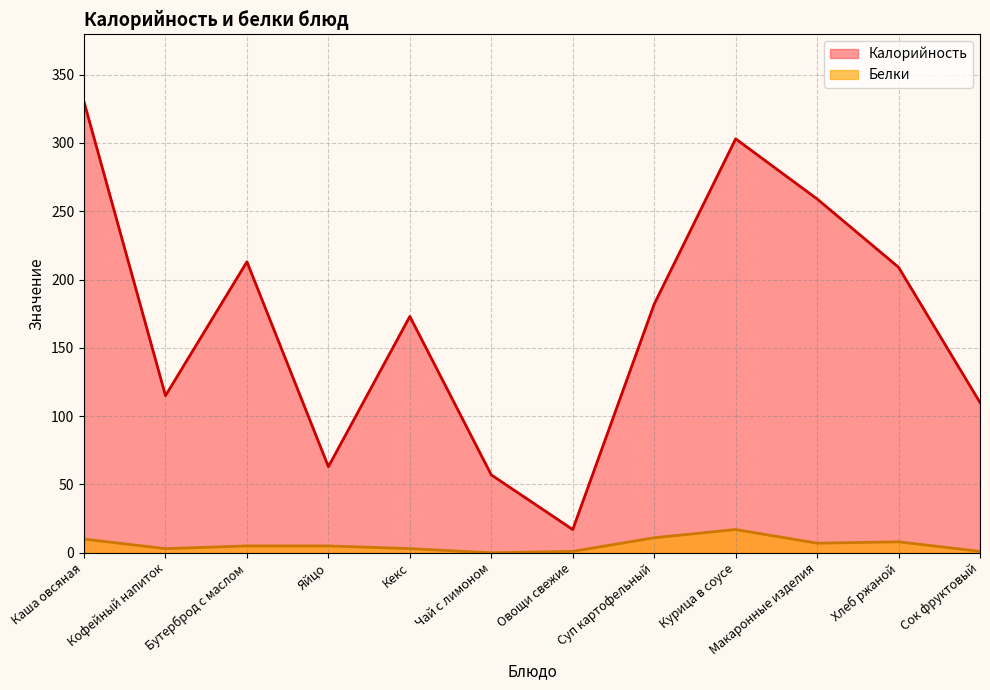

What is the average value of the Белки series?

6